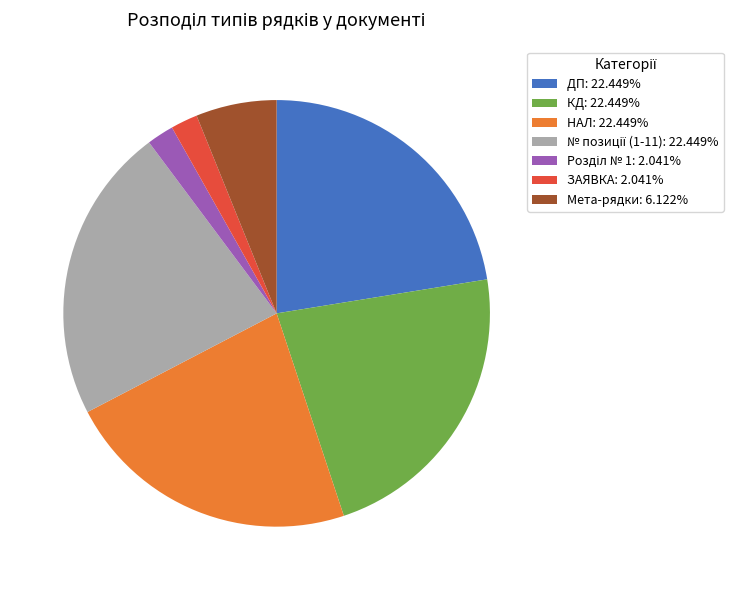

Does Мета-рядки: 6.122% represent more than half of the total?

No